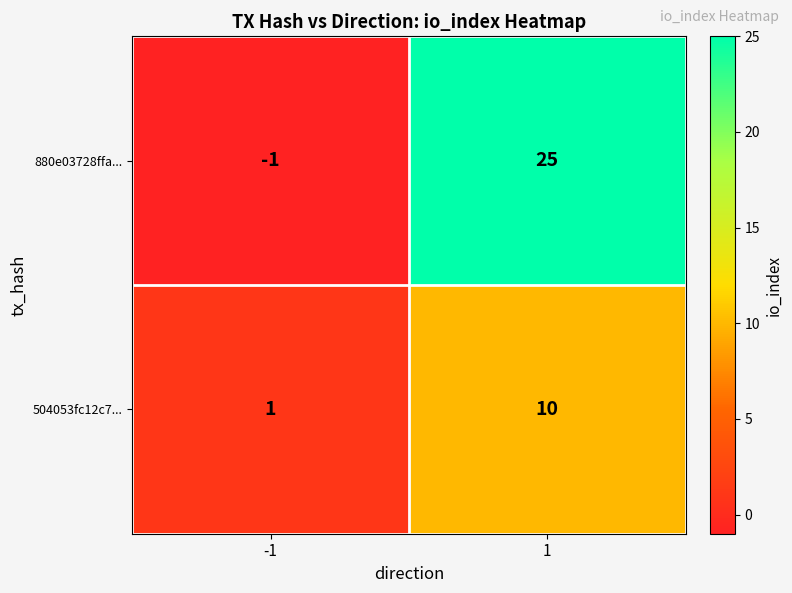

Which series has the largest total across all categories?

880e03728ffa...